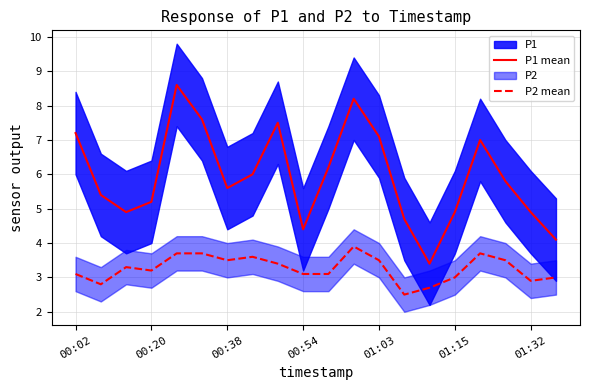

True or false: P2 mean and P1 mean intersect in this chart.

False